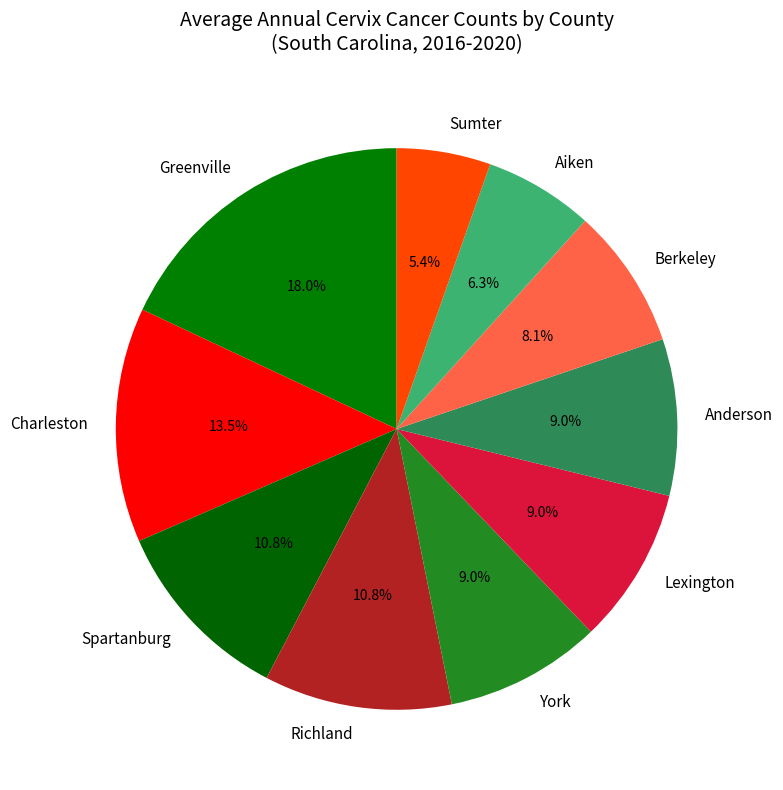

How much of the chart is everything except Charleston?

86.5%